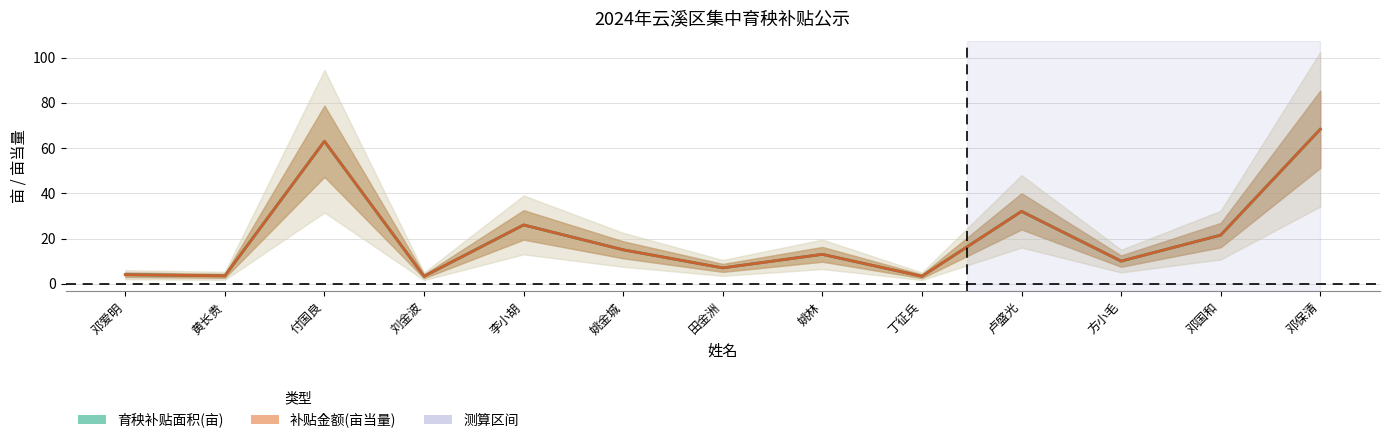

What is the difference between the maximum and minimum values in the 育秧补贴面积(亩) series?

65.0